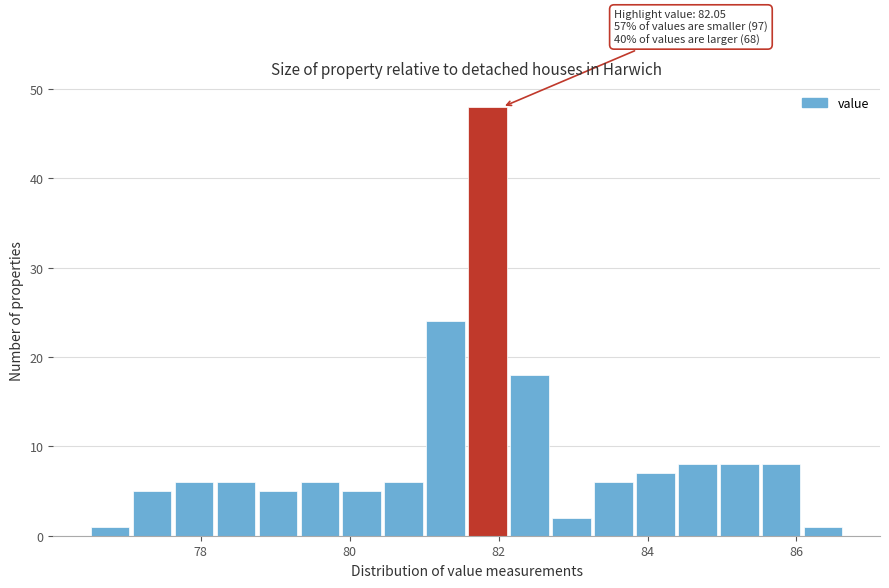

Around what value on the x-axis is the tallest bar? Give the approximate position of its centre, as read against the axis.

81.8